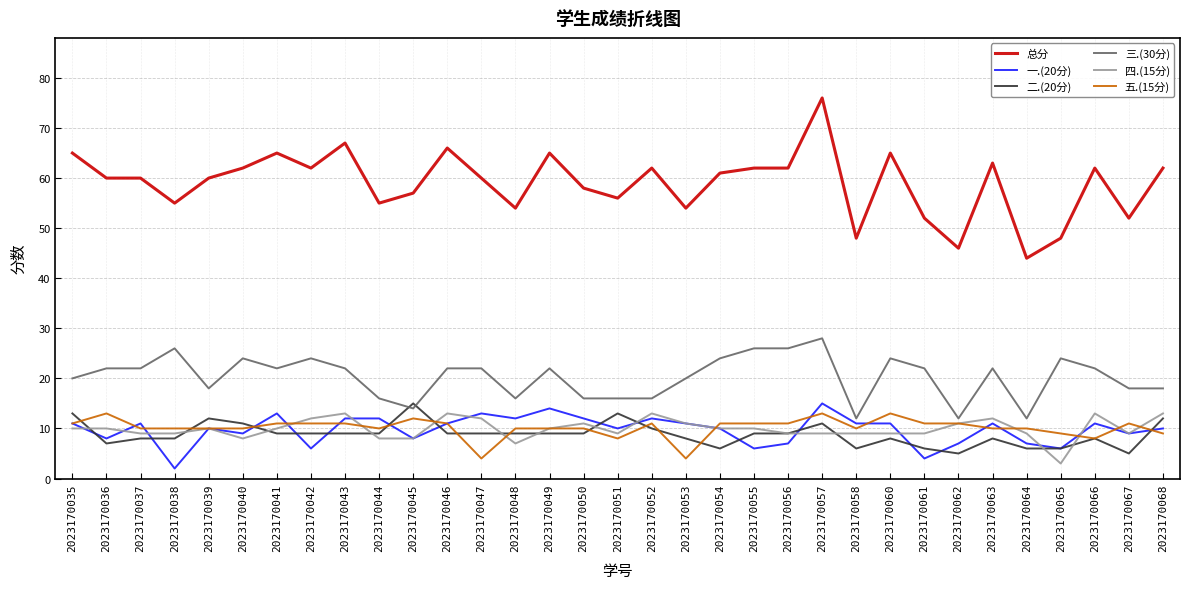

At how many categories does at least one series exceed 73?

1